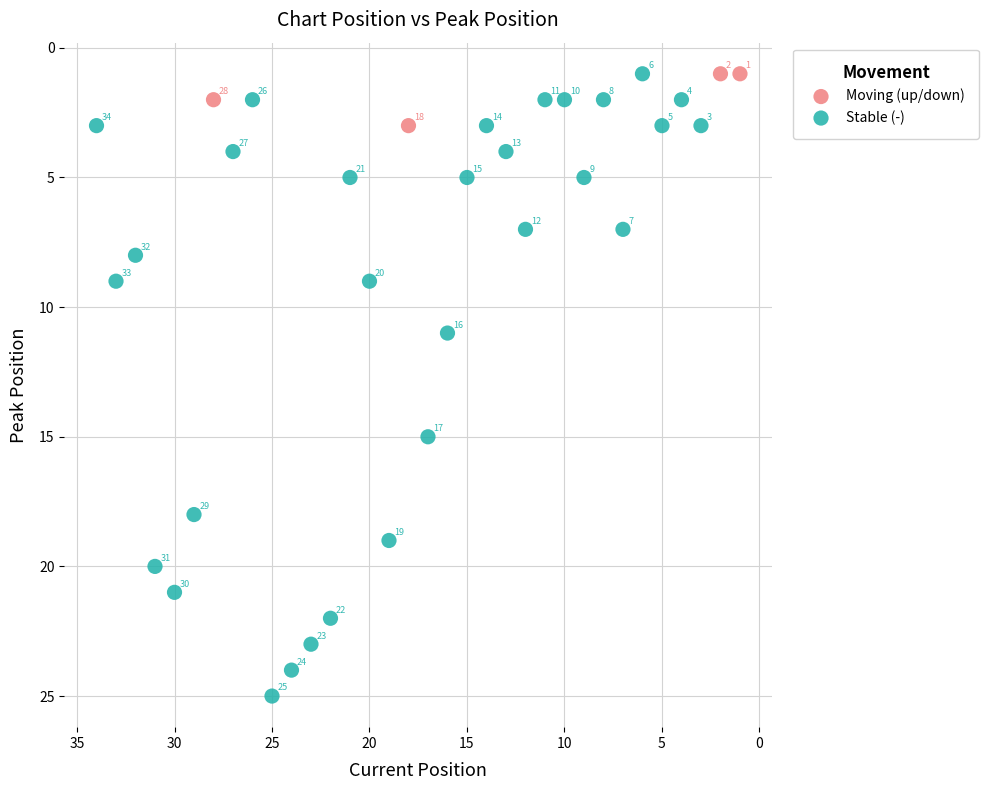

Which series contains the highest Y value?

Stable (-)